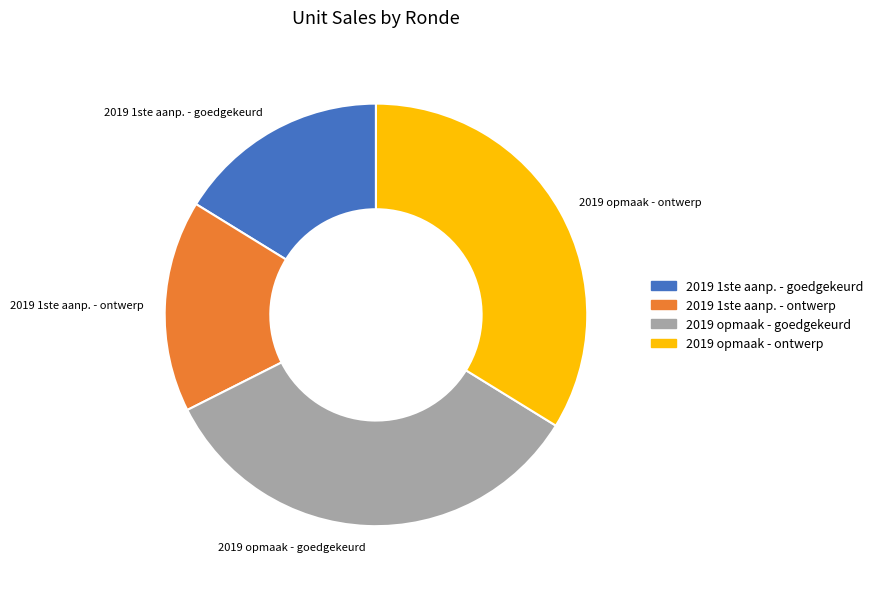

Is there any slice that represents more than half of the pie?

No